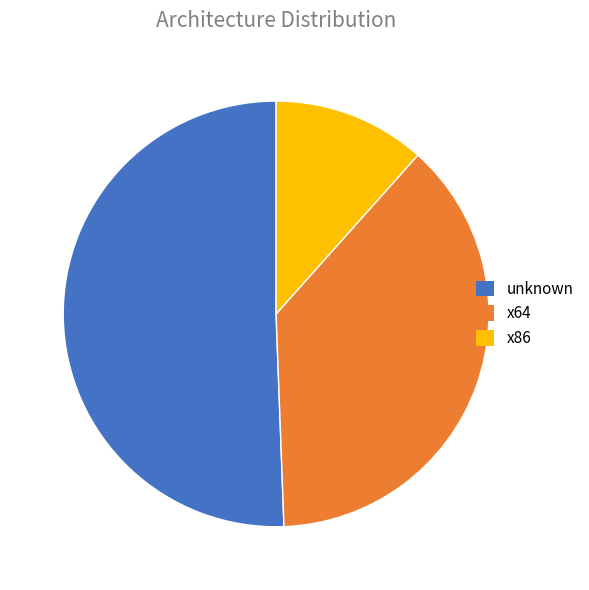

How many slices are in this pie chart?

3